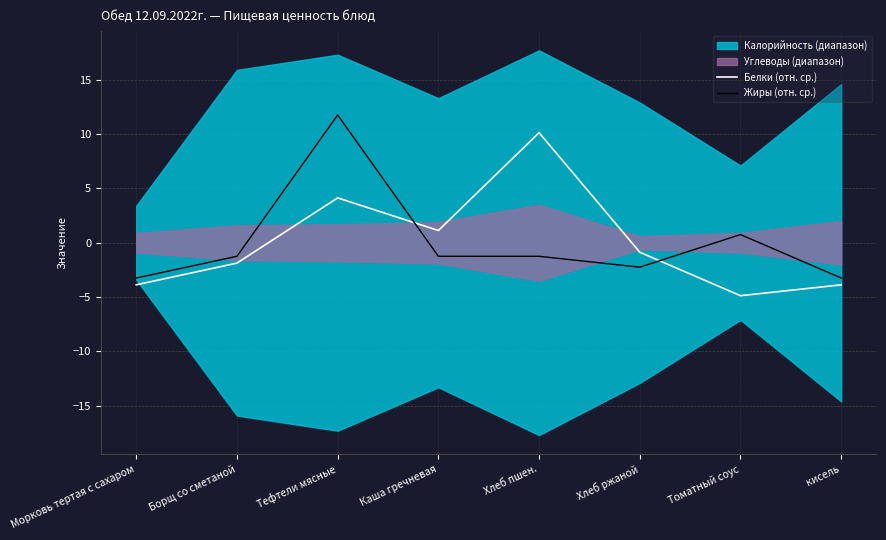

Is it true that Белки (отн. ср.) equals -4.9 at Томатный соус?

True